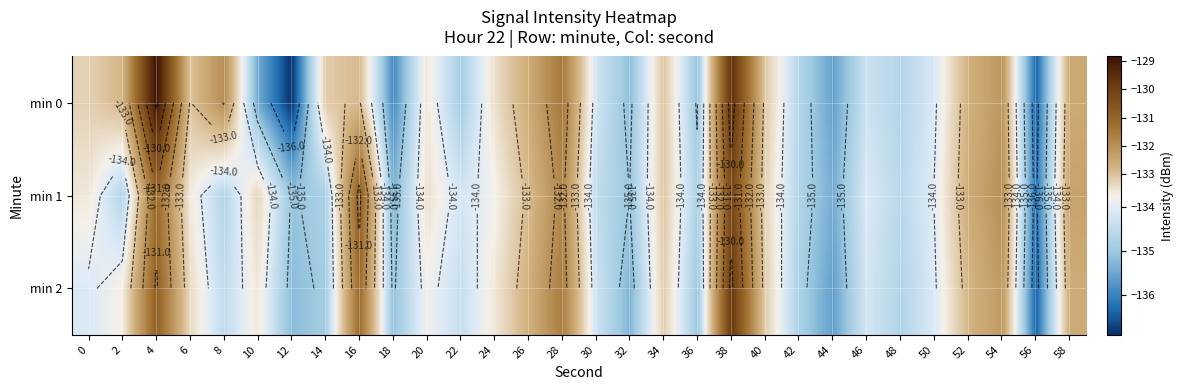

At which category is the sum across all series the highest?

38